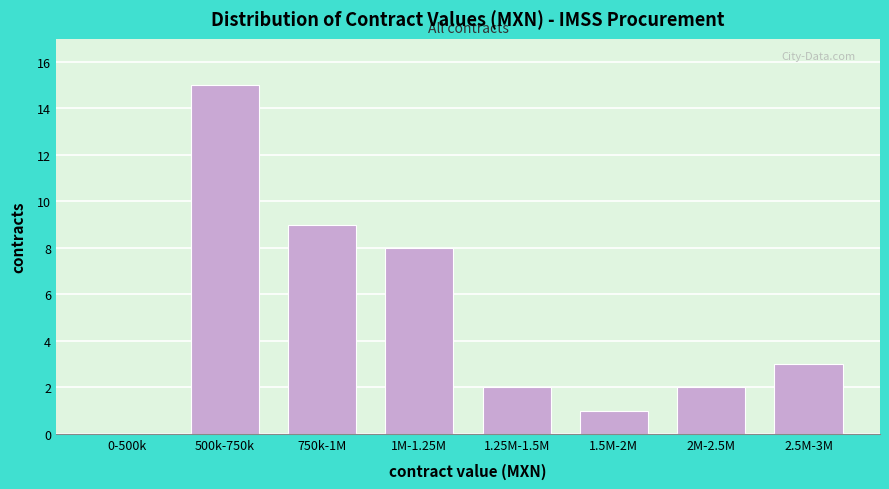

Reading left to right, extract all data points from this chart.

0-500k=0	500k-750k=15	750k-1M=9	1M-1.25M=8	1.25M-1.5M=2	1.5M-2M=1	2M-2.5M=2	2.5M-3M=3